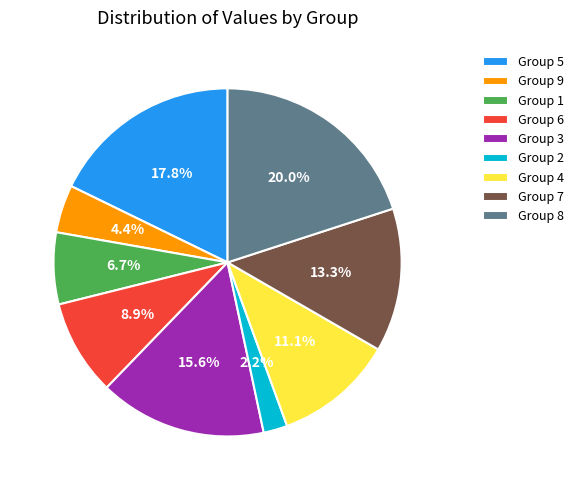

Which category has the smallest portion of the pie?

Group 2